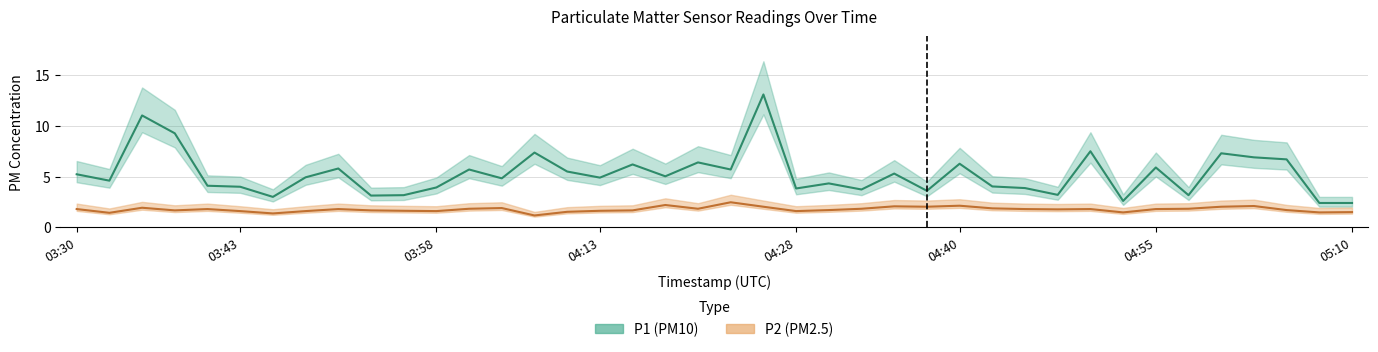

What is the label of the 10th point from the left?

03:53